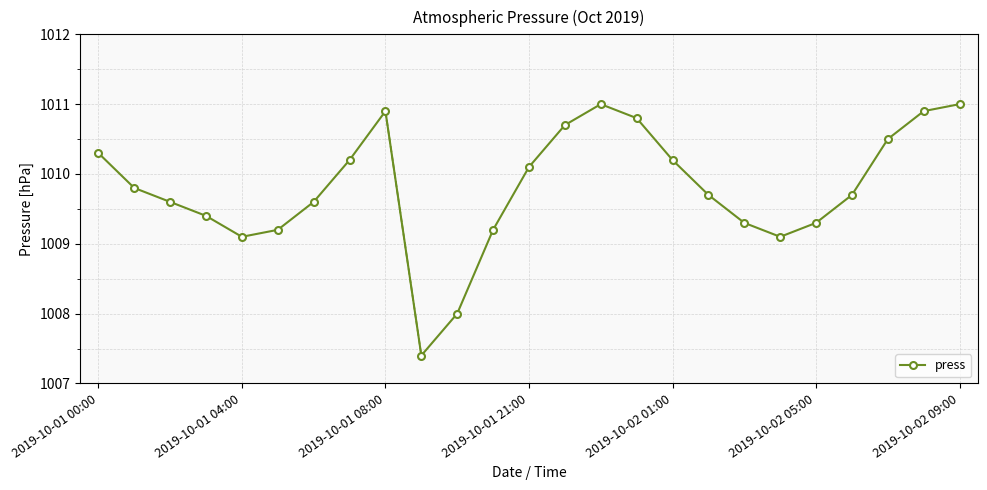

What is the value of the 16th point from the left?

1010.8